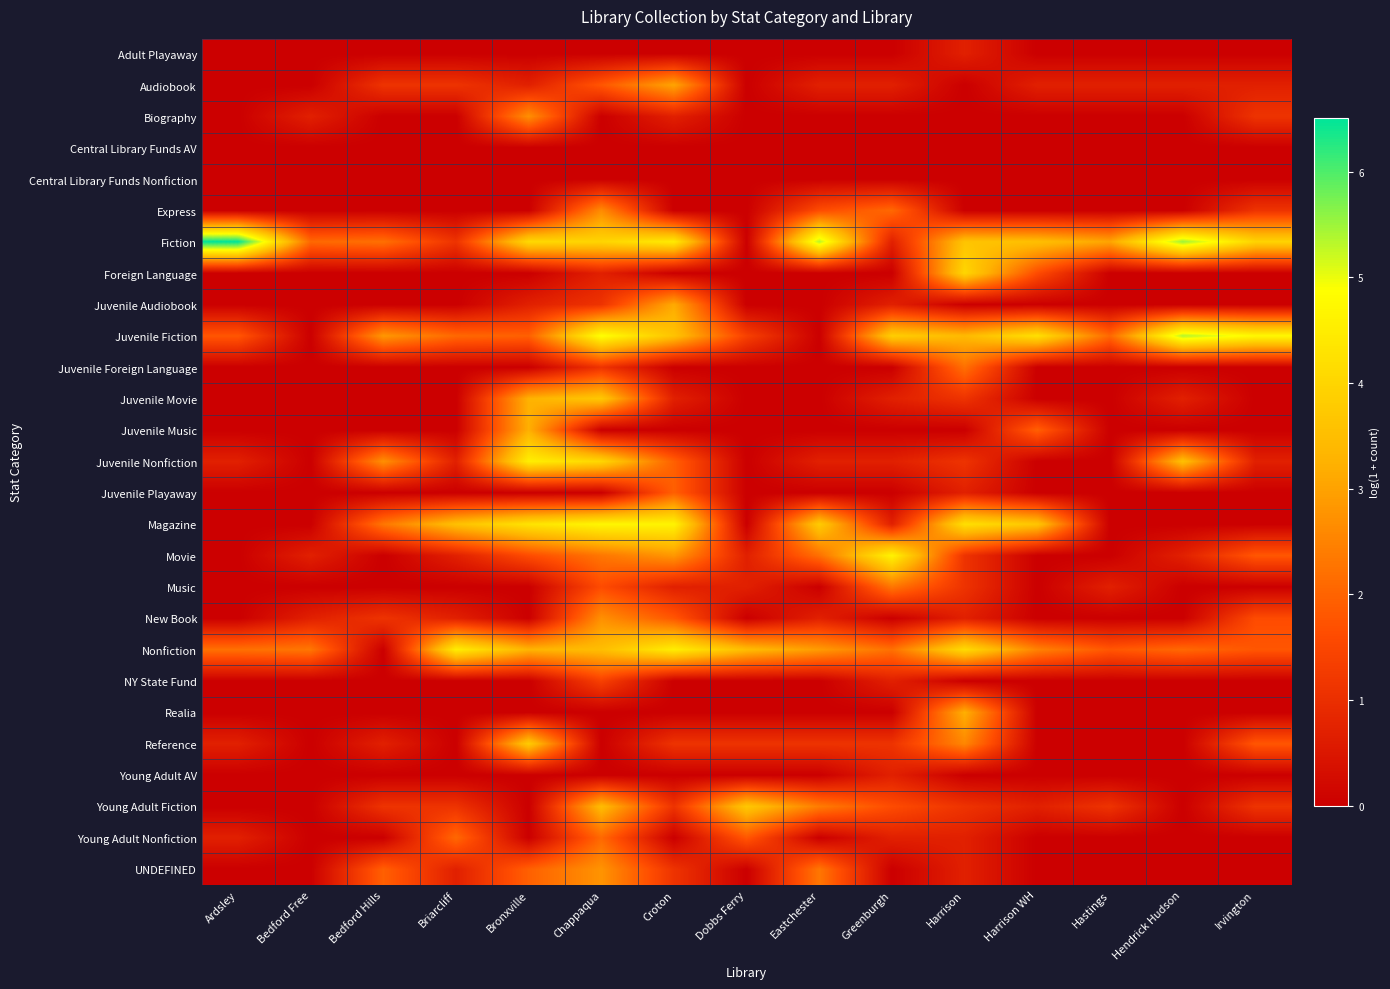

Which category has the lowest value across all series?

Ardsley